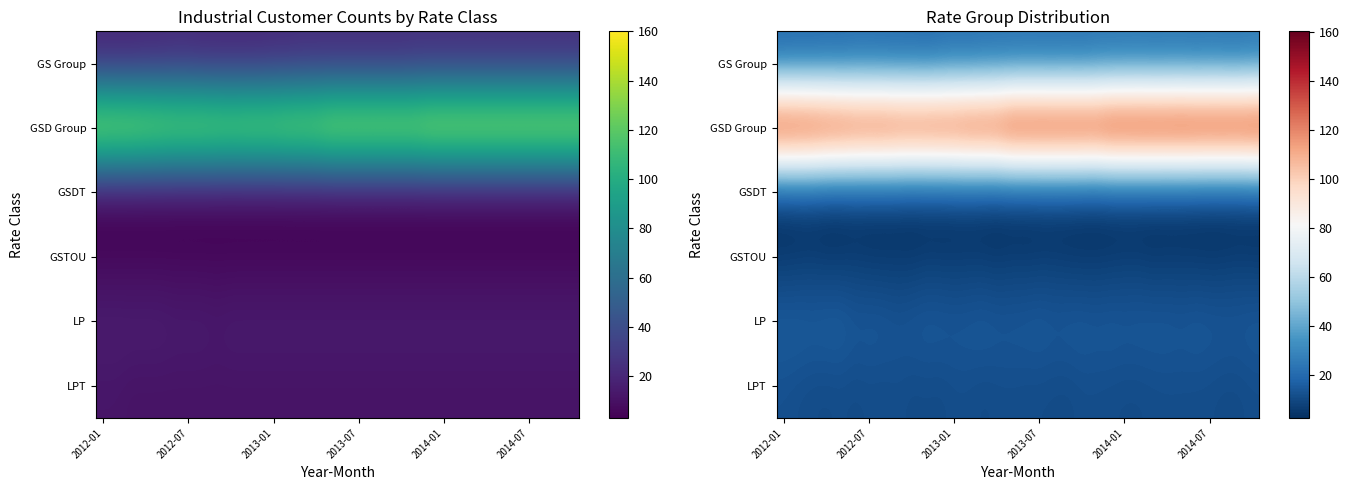

What is the smallest value displayed?

2.5